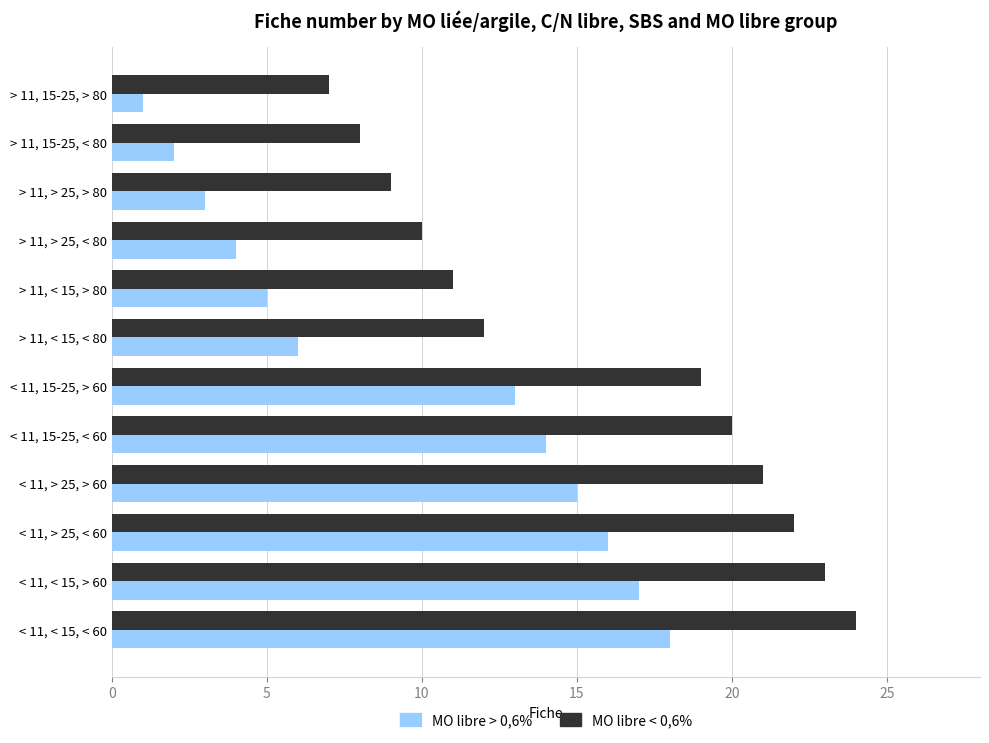

How many series are shown in this chart?

2